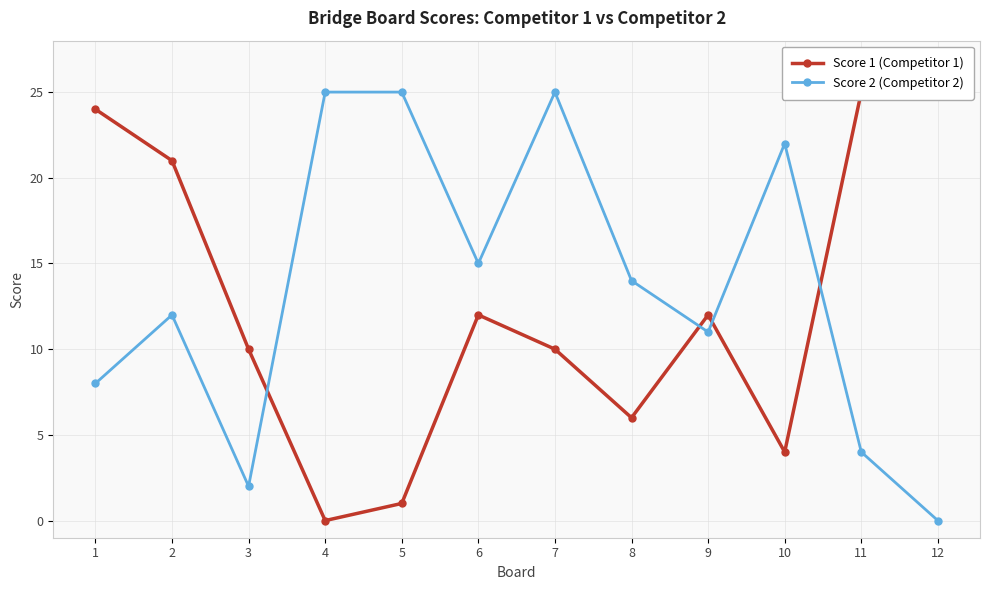

At which label is Score 2 closest to 12?

2